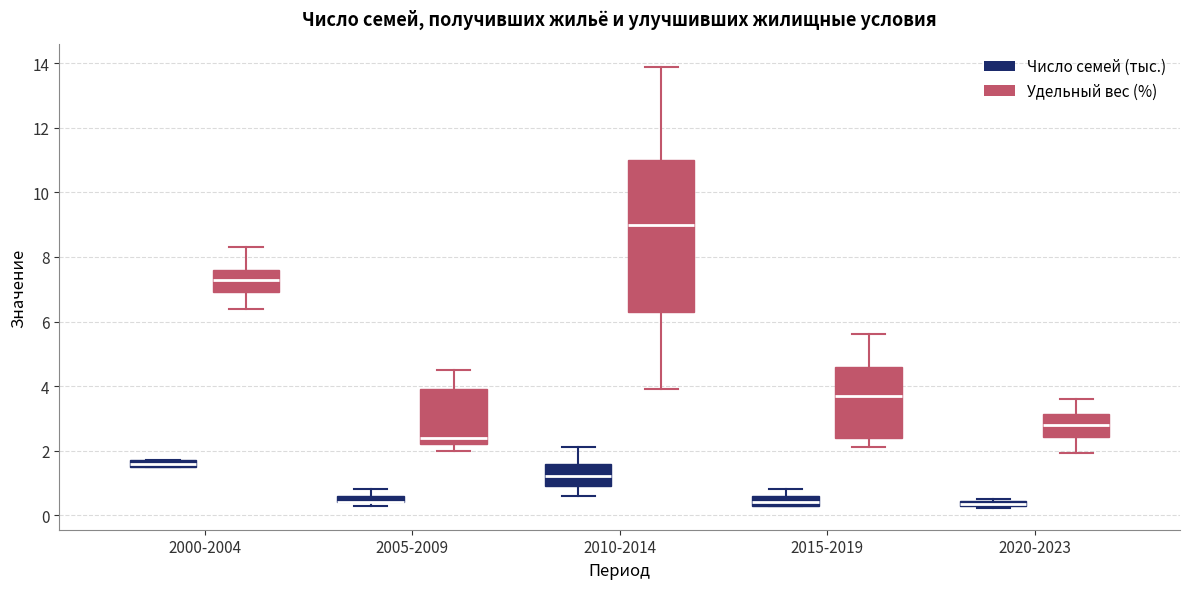

Where is the upper edge of the box for 2020-2023 (Число семей (тыс.)) on the y-axis? The values are not printed on the chart, so give them approximately, as read against the axis.

0.4